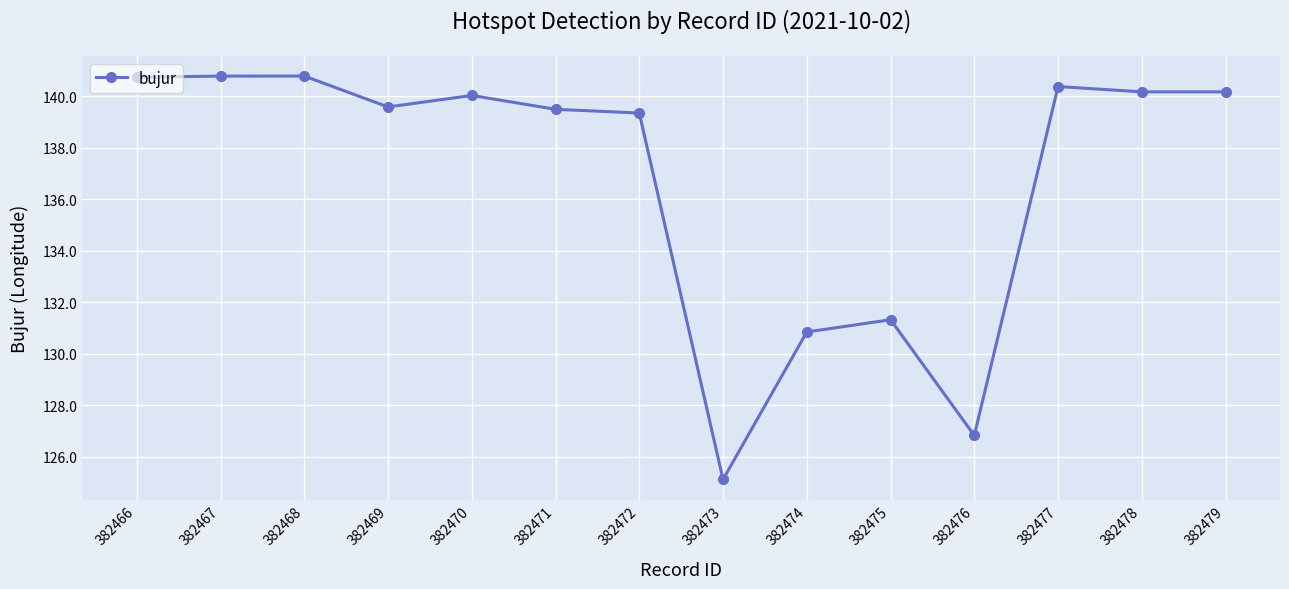

Is it true that the value at 382472 is 90.4?

False